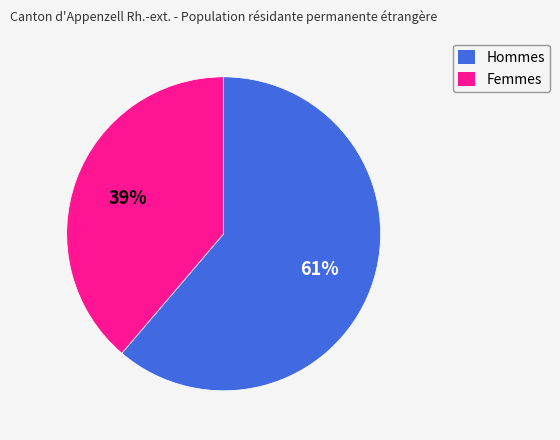

What is the majority slice?

Hommes